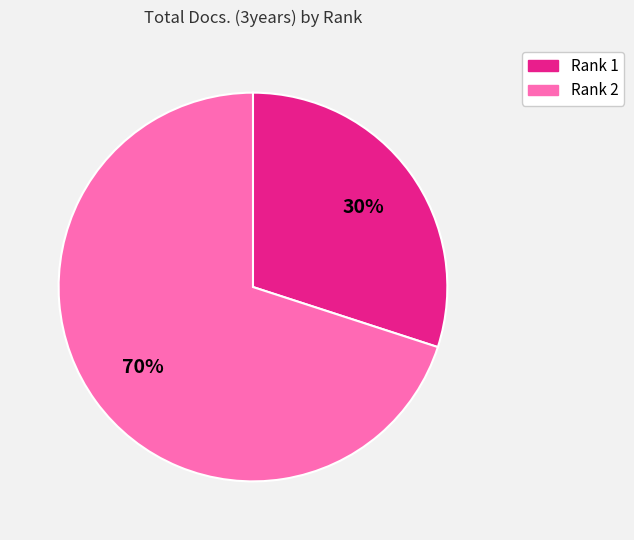

Which slice is the largest?

Rank 2